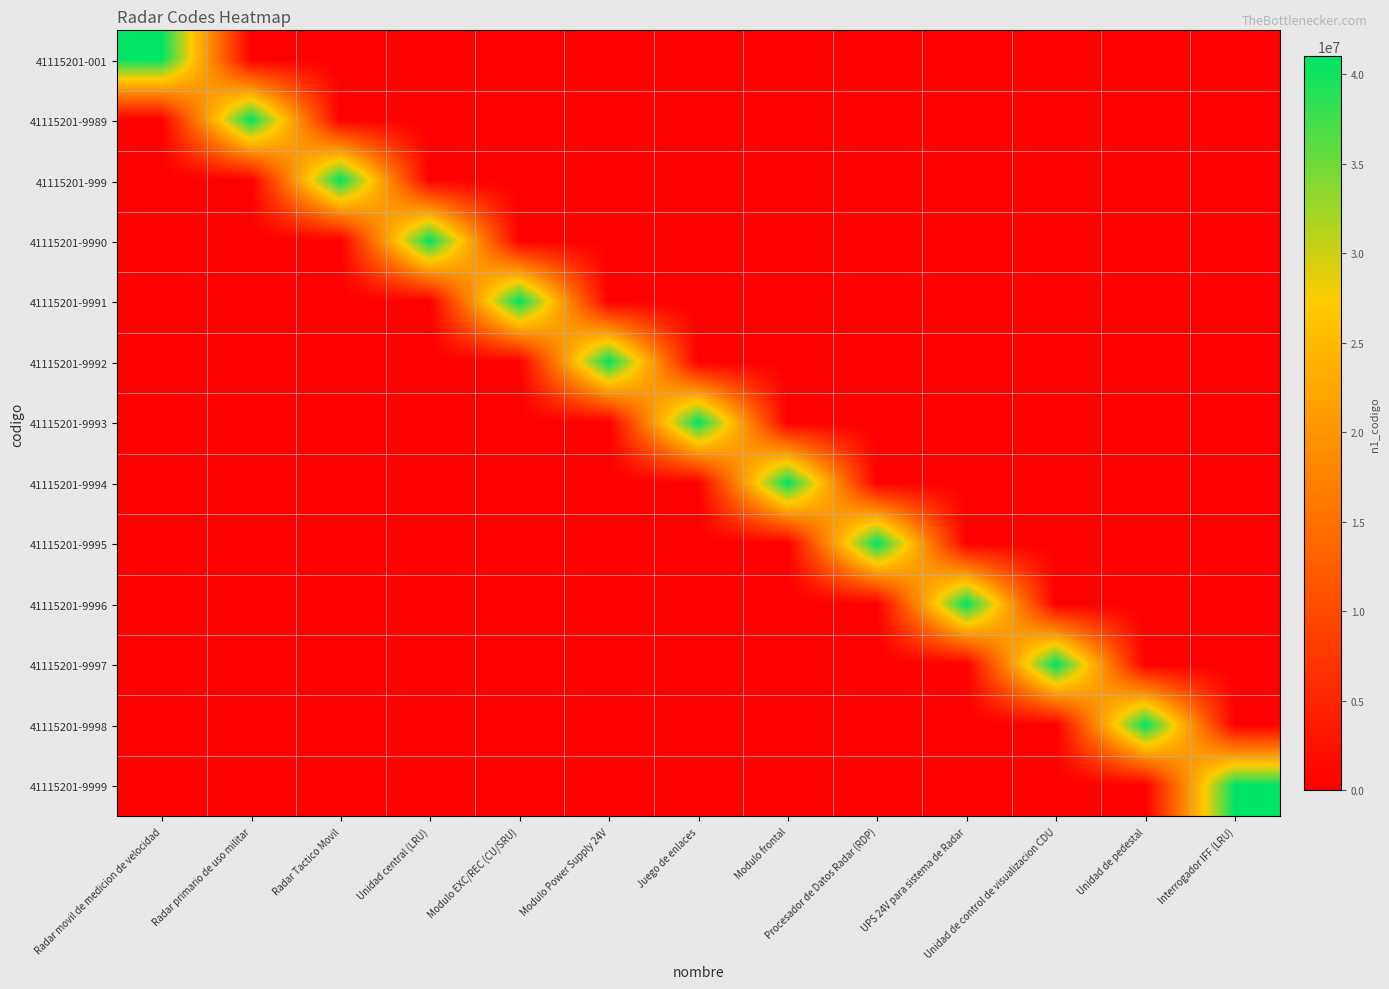

At how many categories does at least one series exceed 14289564?

13